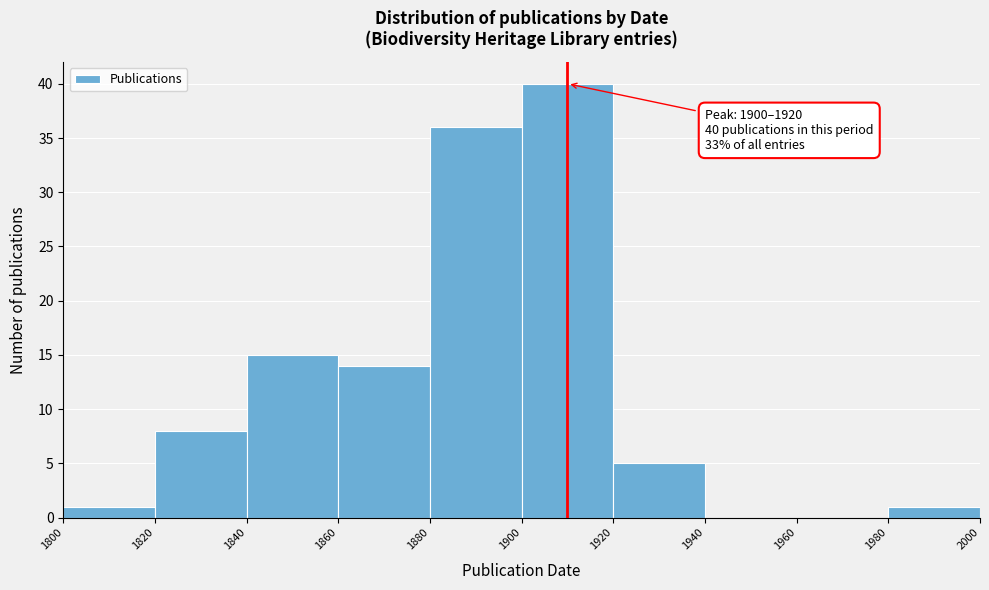

Over which range of the x-axis is the bar tallest?

1900 to 1920